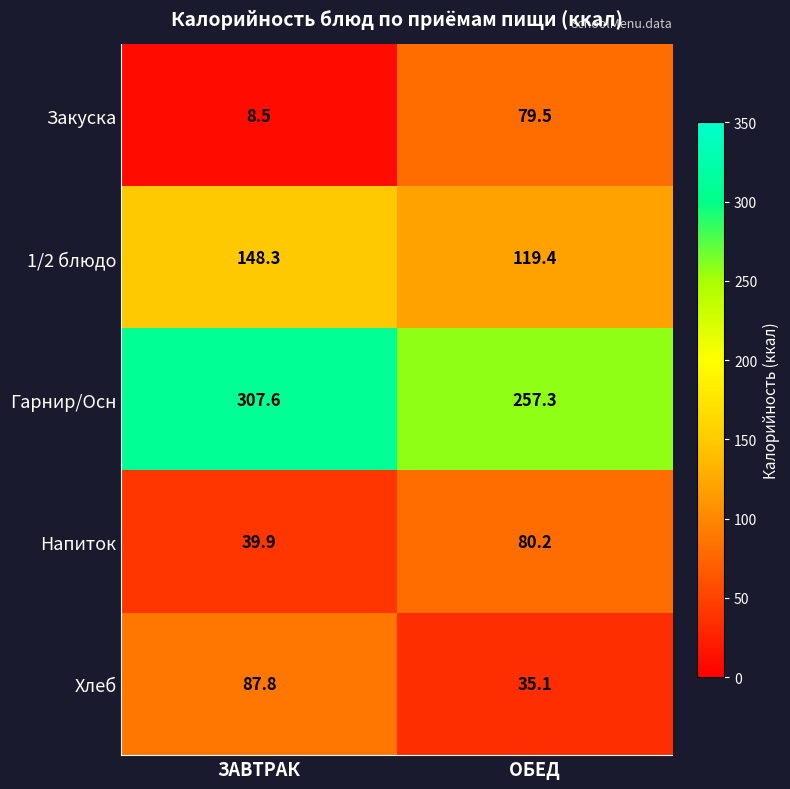

At how many categories does at least one series exceed 288?

1